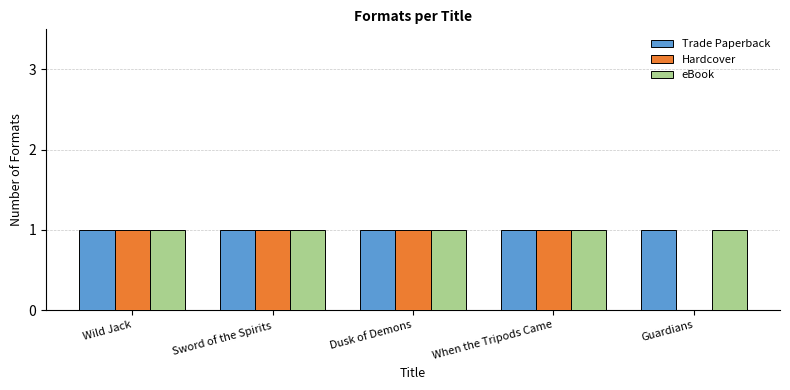

What is the total value across all series at When the Tripods Came?

3